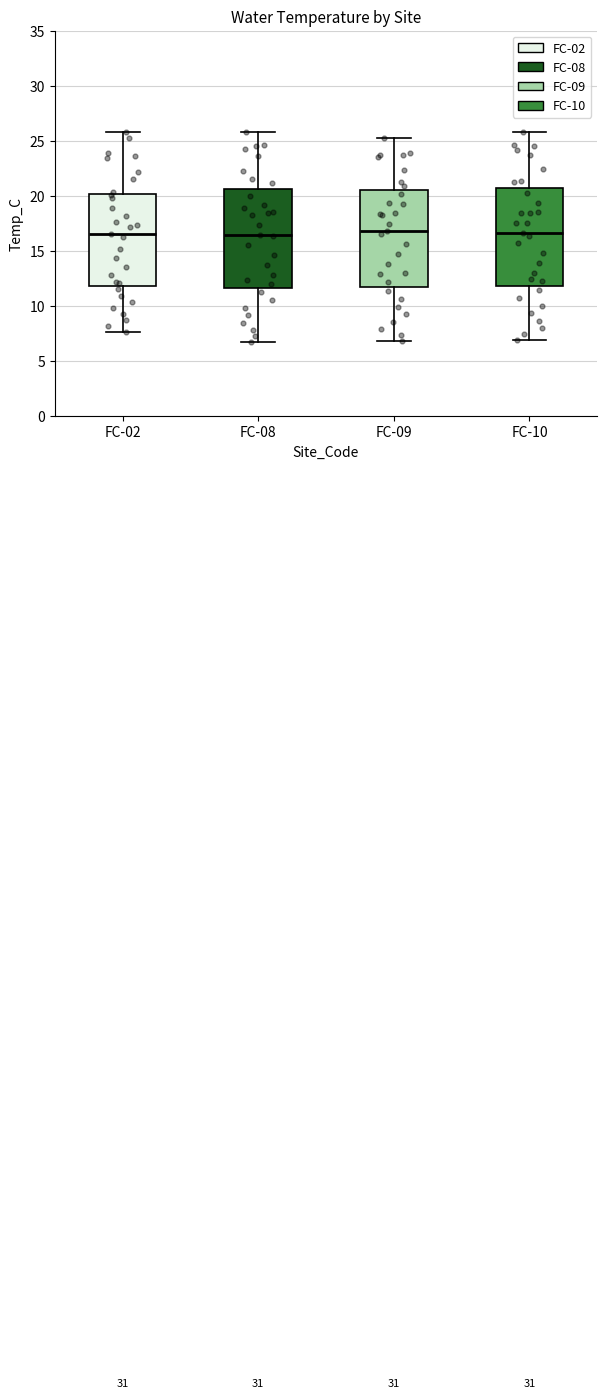

Reading left to right, transcribe this box plot: for each box, give where its median line is, the range the box spans, and where its two whiskers end, as read against the y-axis. The values are not printed on the chart, so give them approximately, as read against the axis.

FC-02: median 16.5, box 12.0 to 20.0, whiskers 7.5 to 26.0
FC-08: median 16.5, box 11.5 to 20.5, whiskers 6.5 to 26.0
FC-09: median 16.5, box 11.5 to 20.5, whiskers 7.0 to 25.0
FC-10: median 16.5, box 12.0 to 20.5, whiskers 7.0 to 26.0